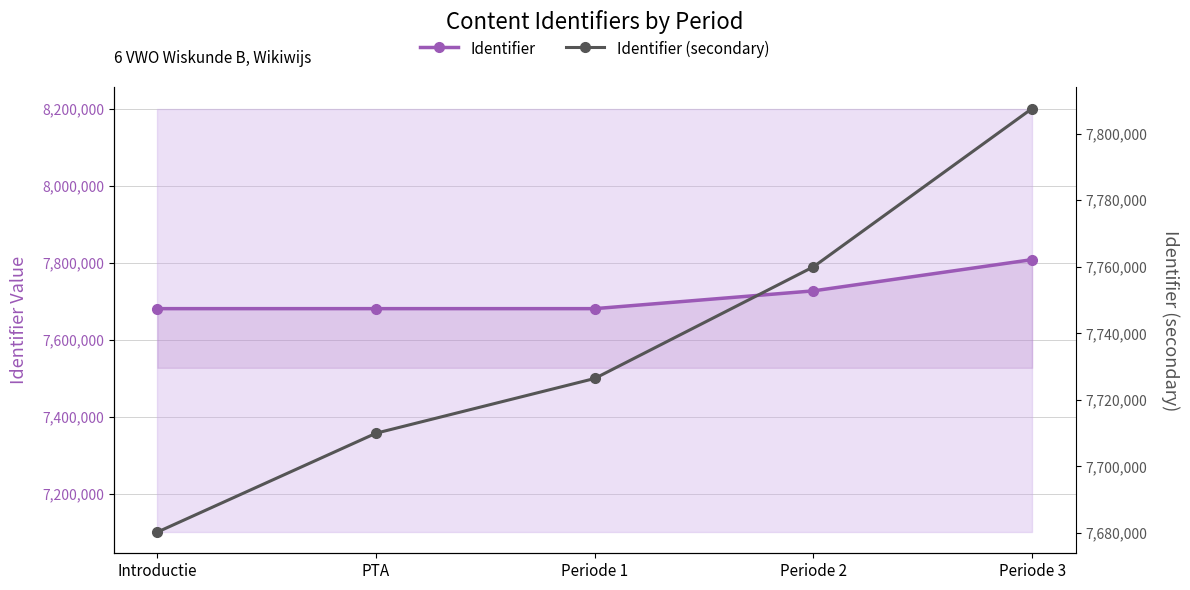

Which series has the widest spread of values?

Identifier